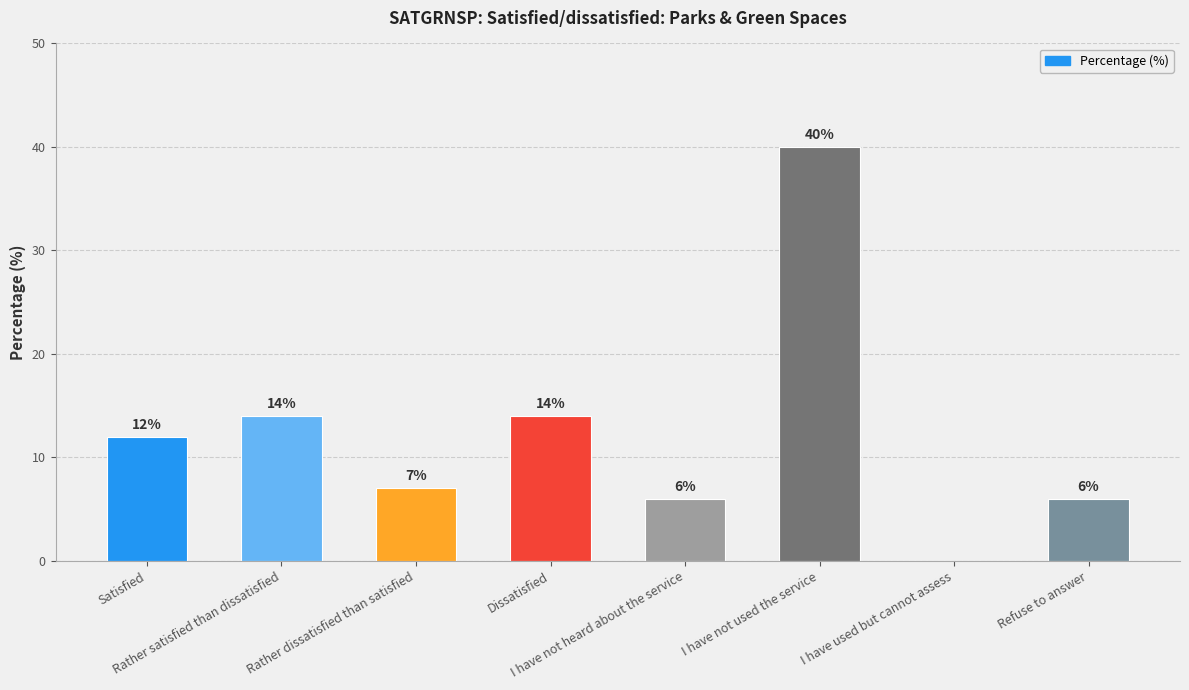

Reading right to left, what are all the values shown in this chart?

Refuse to answer=6	I have used but cannot assess=0	I have not used the service=40	I have not heard about the service=6	Dissatisfied=14	Rather dissatisfied than satisfied=7	Rather satisfied than dissatisfied=14	Satisfied=12